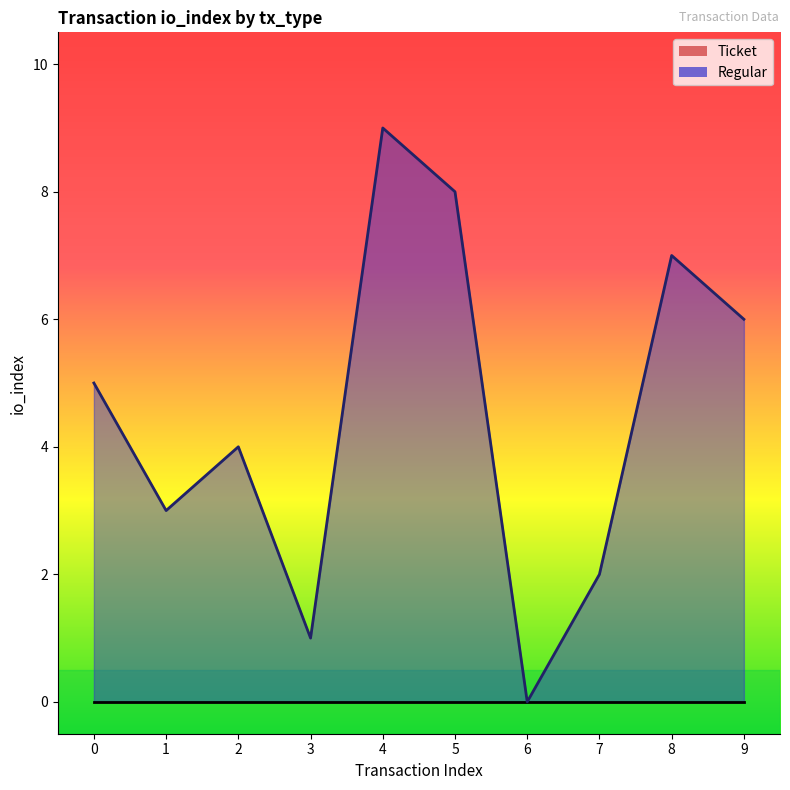

True or false: the data shows 3 at 5.

False